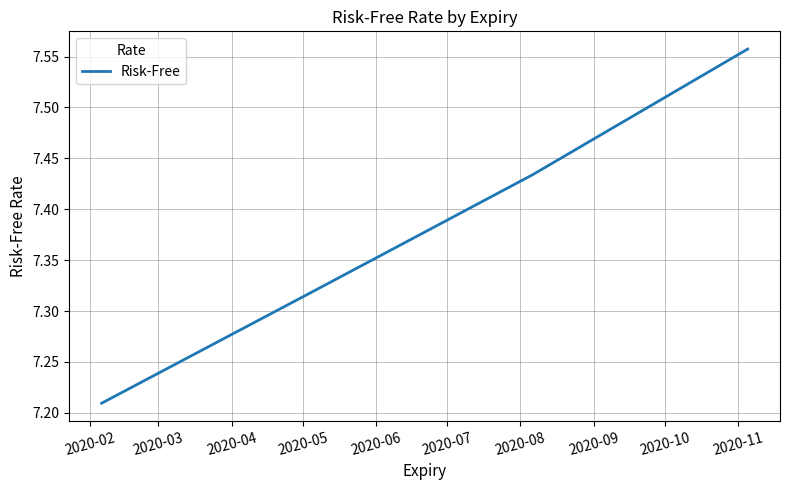

What is the sum of all values?

29.5